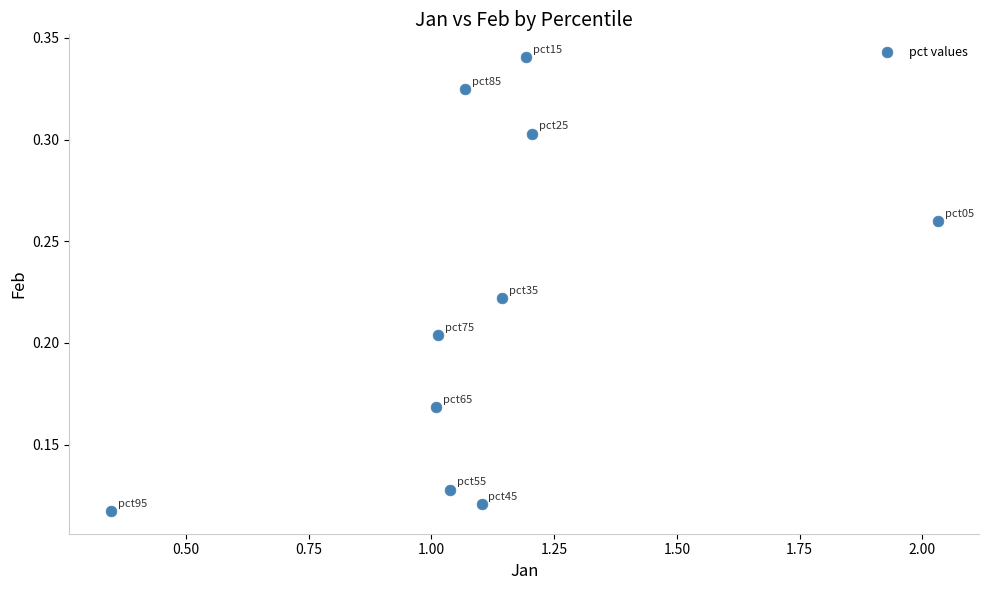

What is the range of X values (max minus min)?

1.7